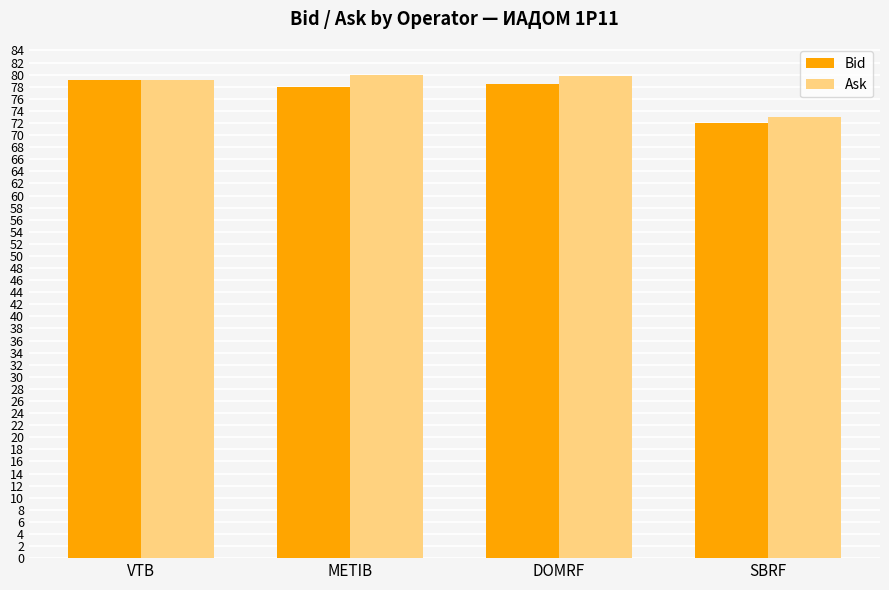

Rank the series by their average value, from lowest to highest.

Bid, Ask